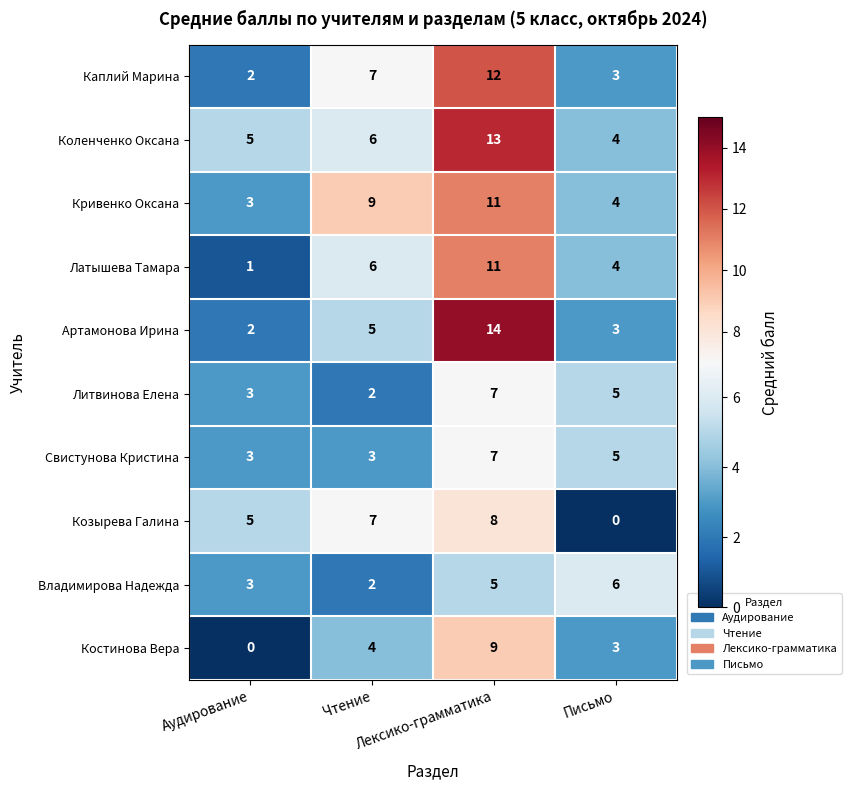

What is the sum of all Свистунова Кристина values?

18